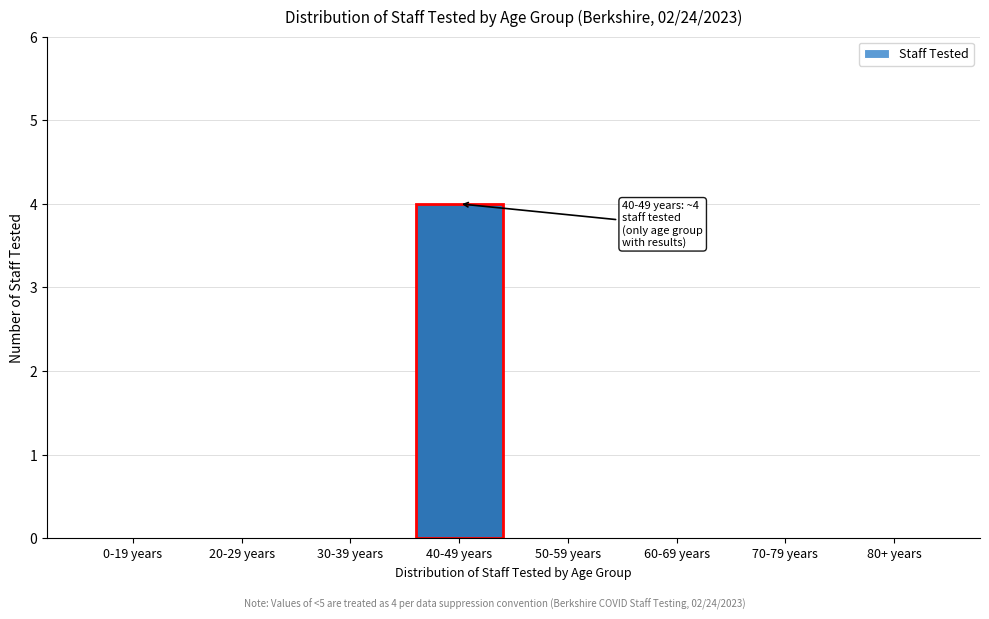

Reading left to right, what are all the values shown in this chart?

0-19 years=0	20-29 years=0	30-39 years=0	40-49 years=4	50-59 years=0	60-69 years=0	70-79 years=0	80+ years=0